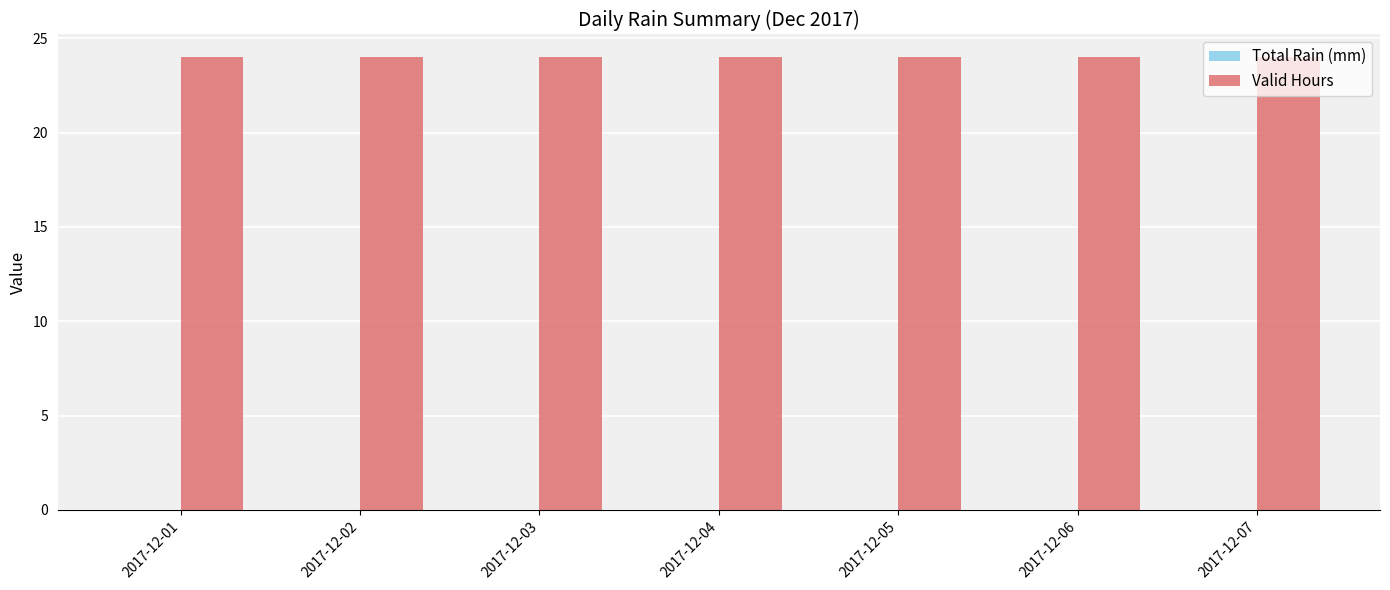

What is the difference between the highest and lowest values at 2017-12-06?

24